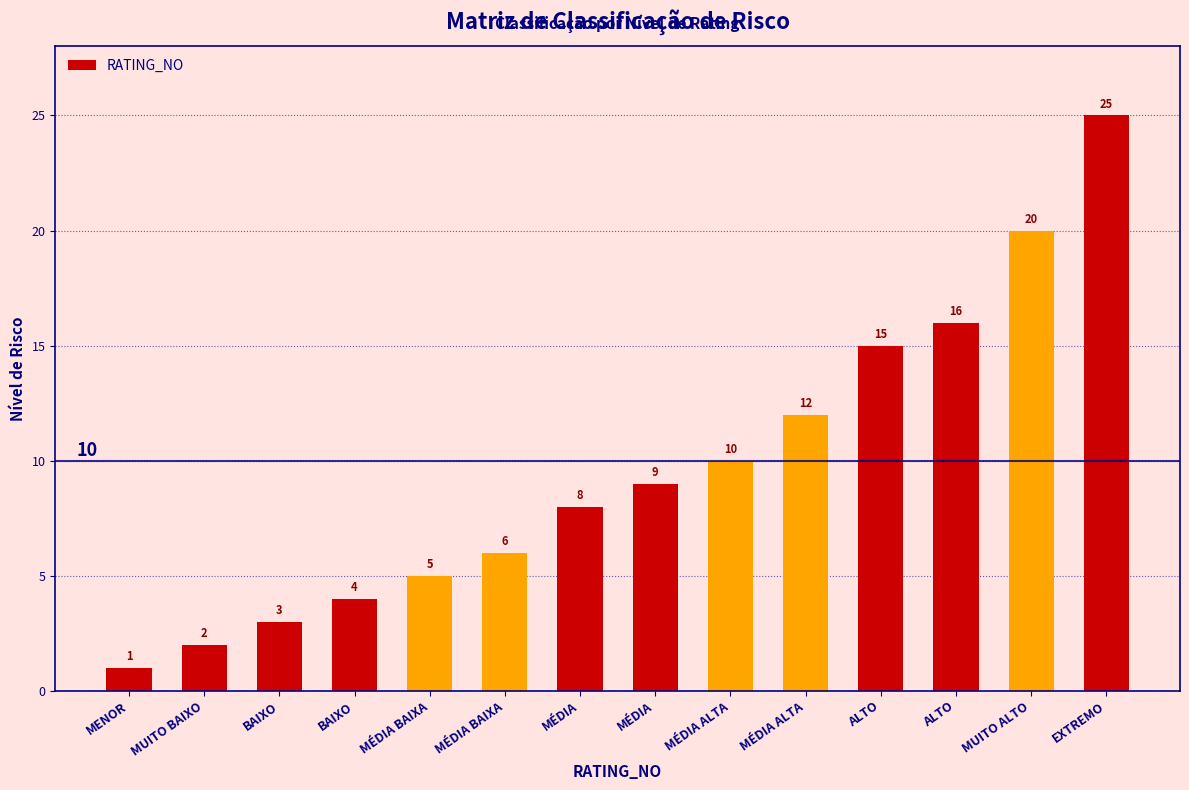

The value at EXTREMO is 25. True or false?

True